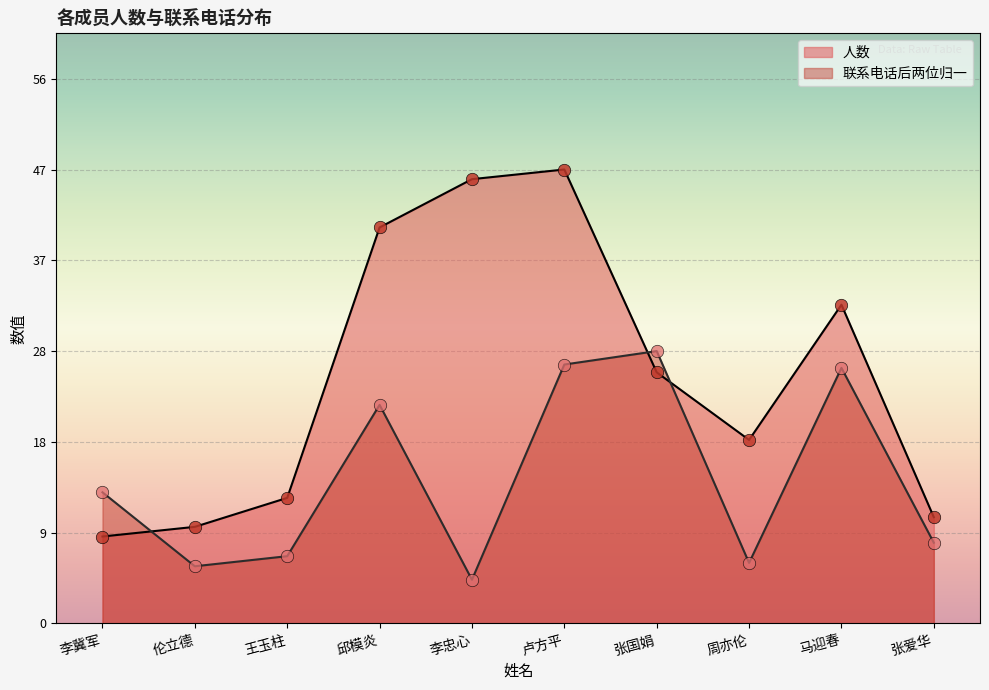

What is the change in value from 邱模炎 to 马迎春?

-8